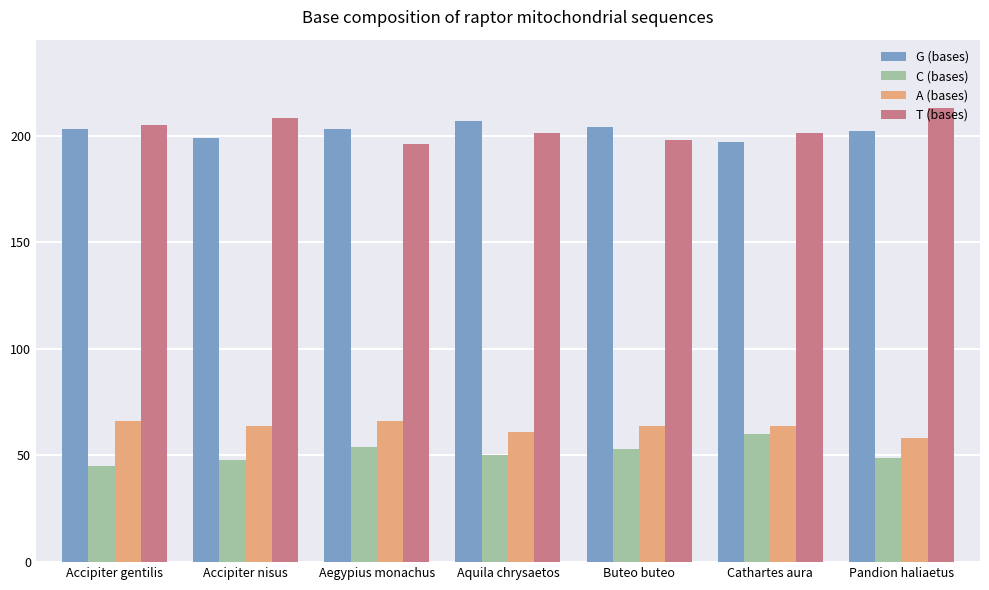

Is it true that C (bases) equals 53 at Buteo buteo?

True